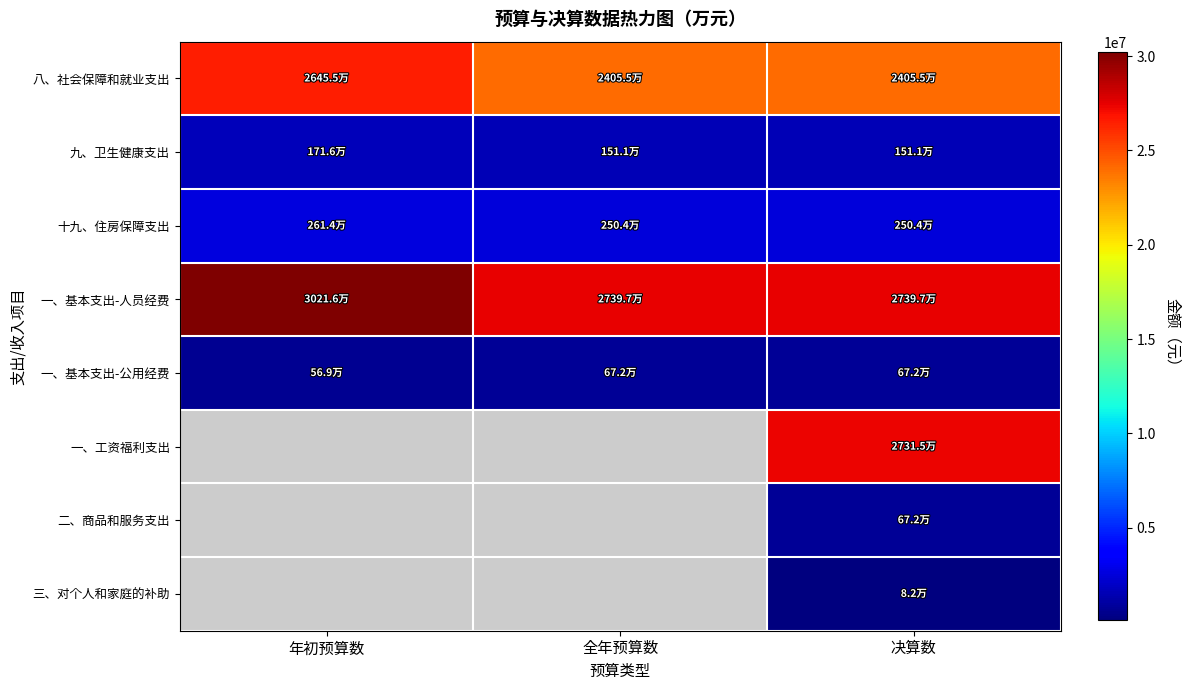

Between 年初预算数 and 全年预算数, which series saw the biggest shift?

一、基本支出-人员经费